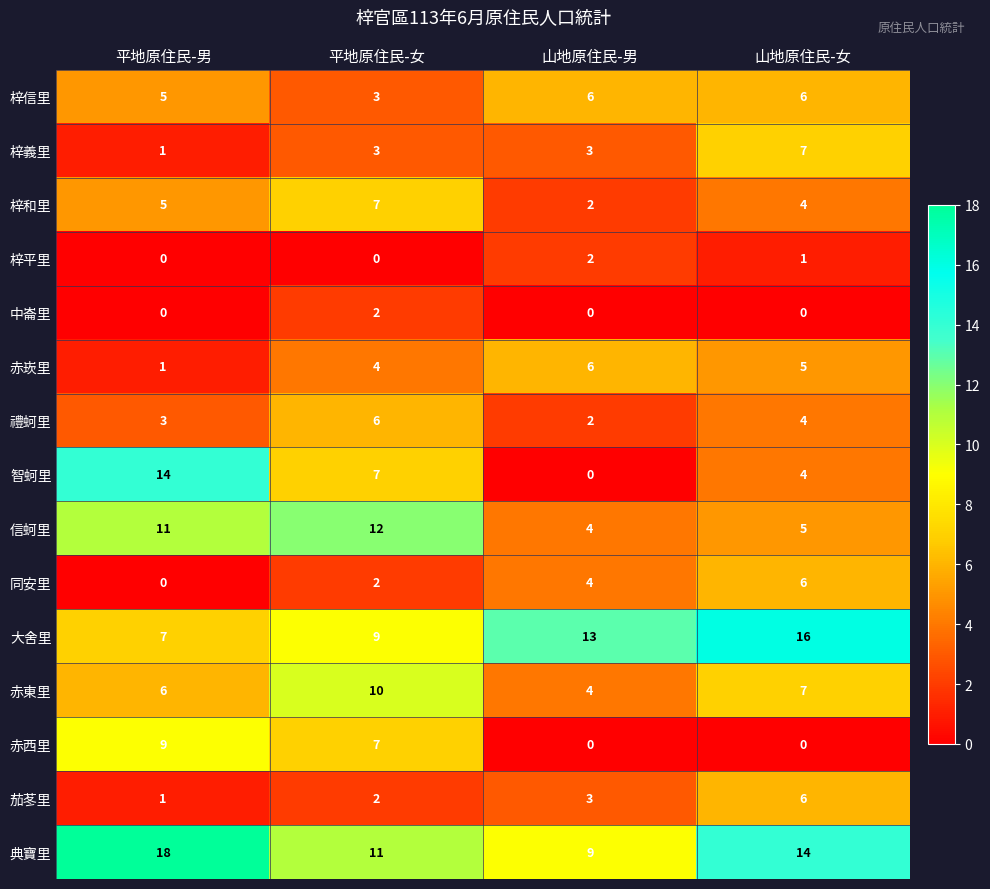

Count the 大舍里 values in the range 9 to 16.

3